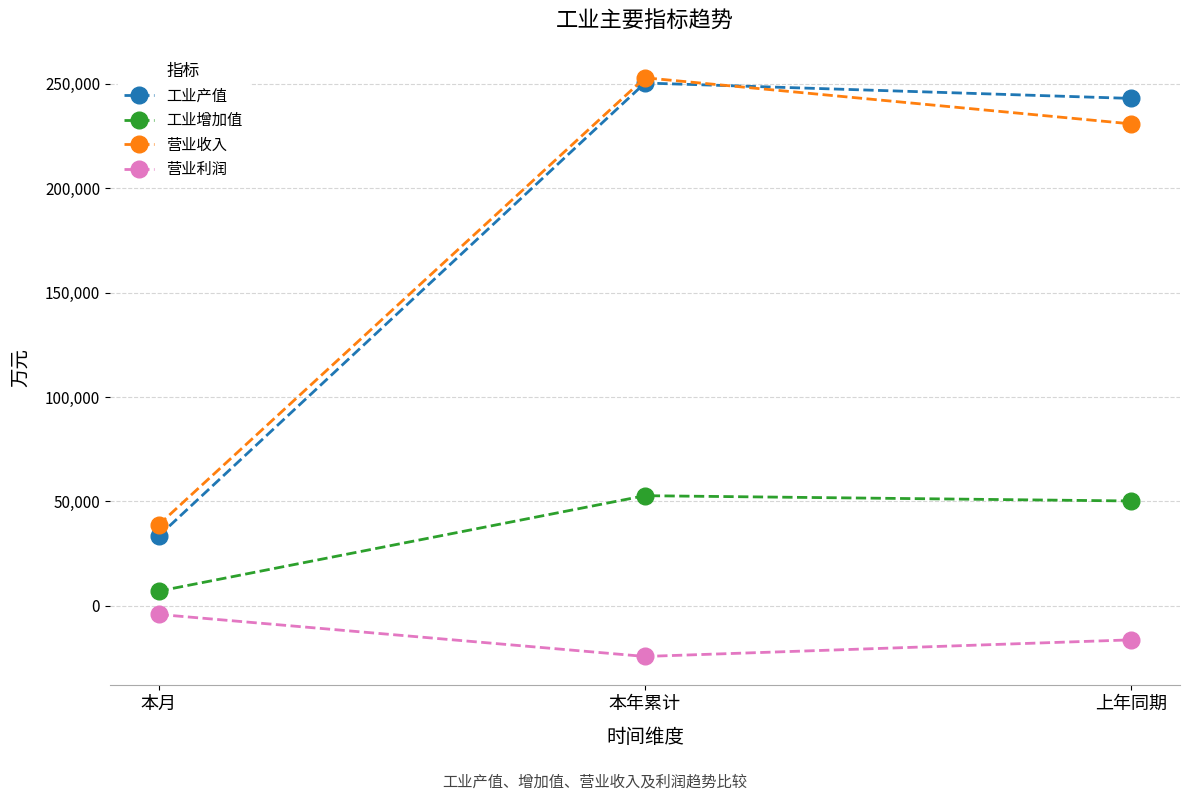

At which category is the sum across all series the highest?

本年累计